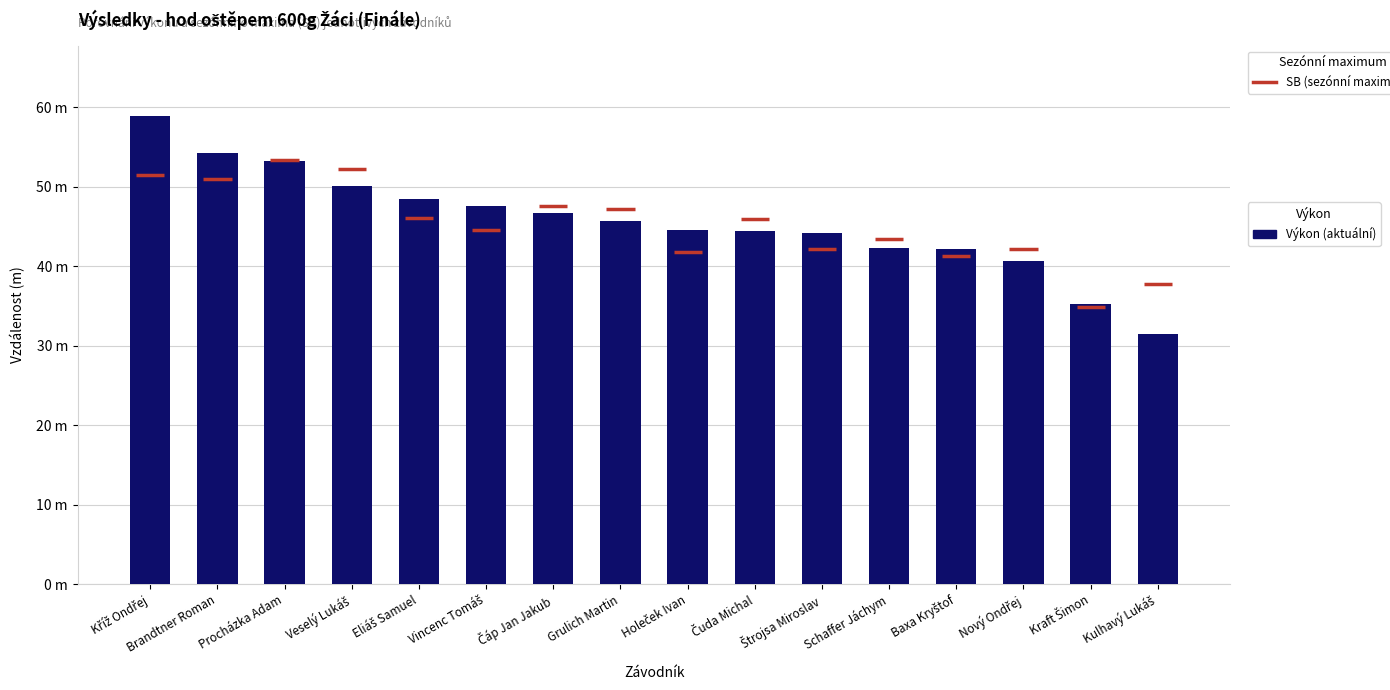

How many data points are above 45?

8